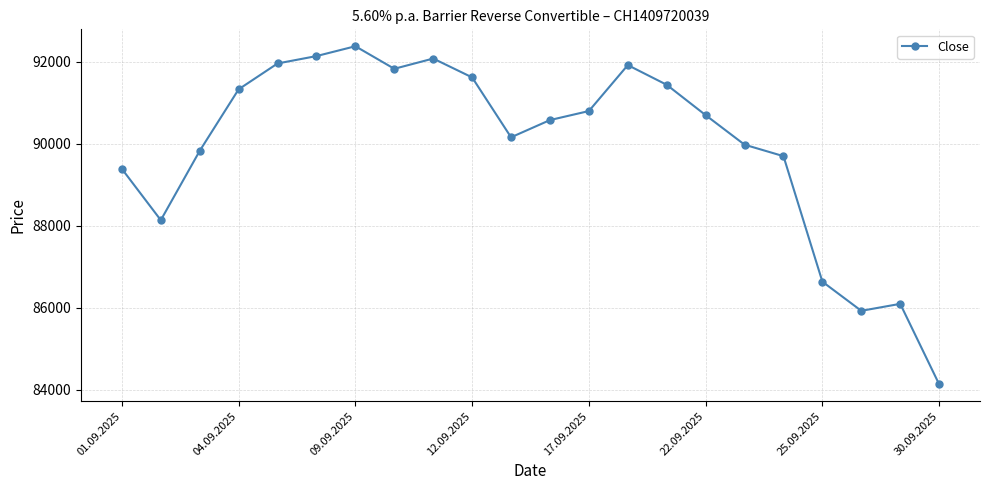

True or false: the data has more than 2 interior local peaks.

True